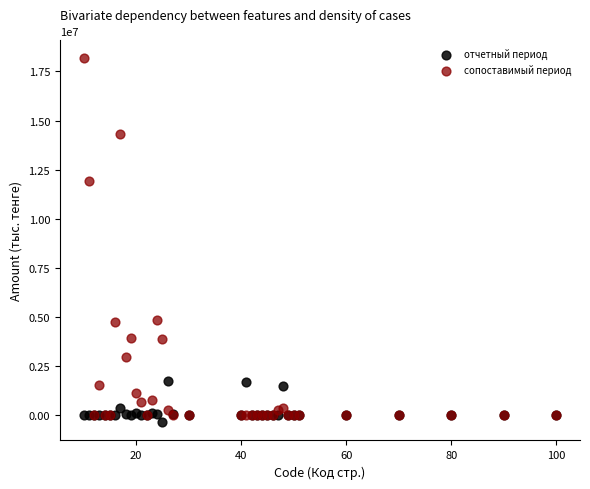

Which series contains the lowest Y value?

отчетный период